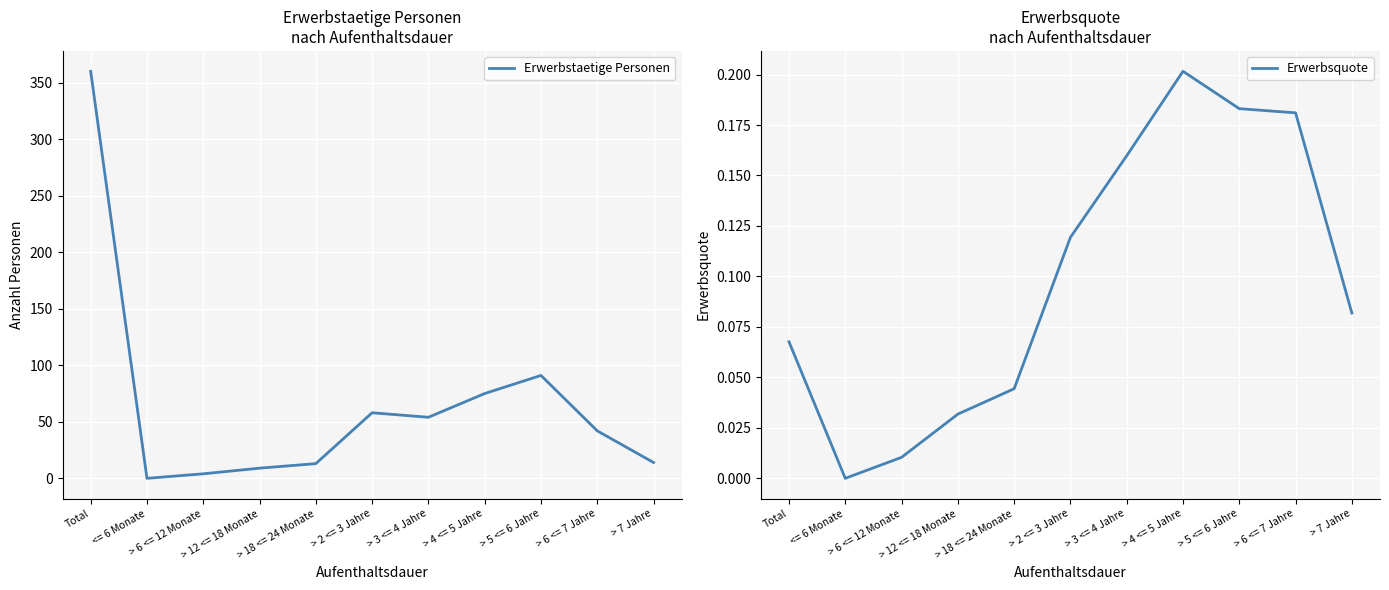

True or false: Erwerbsquote and Erwerbstaetige Personen cross at least once.

False